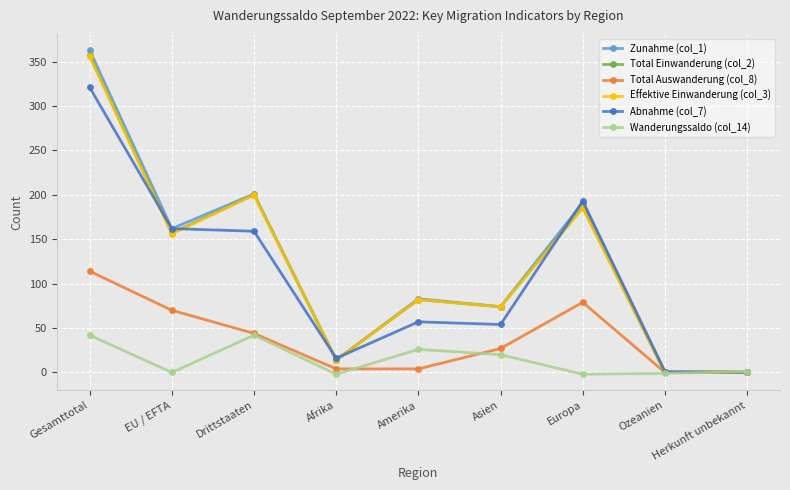

What are all the series names shown in the legend?

Zunahme (col_1), Total Einwanderung (col_2), Total Auswanderung (col_8), Effektive Einwanderung (col_3), Abnahme (col_7), Wanderungssaldo (col_14)